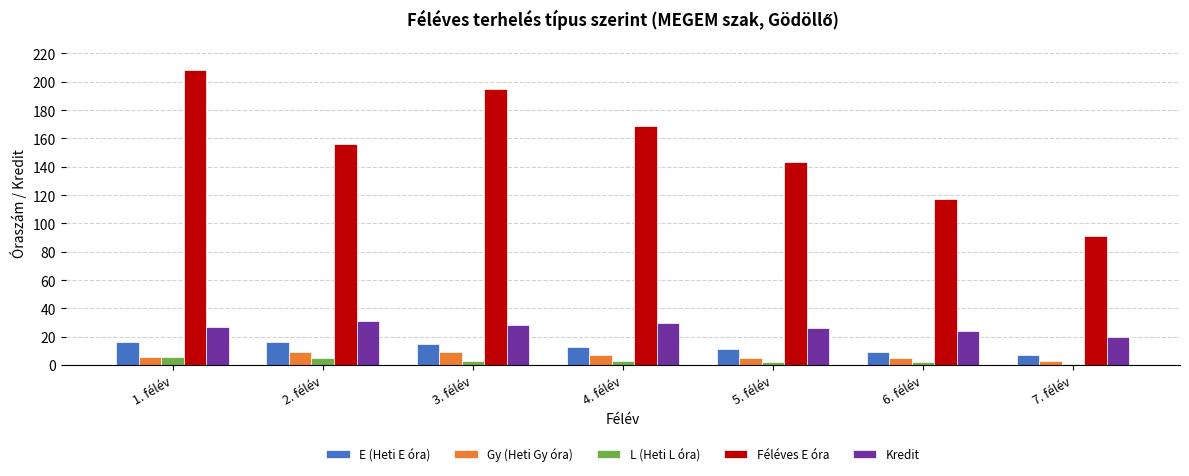

What is the sum of the Kredit values at 5. félév and 2. félév?

57